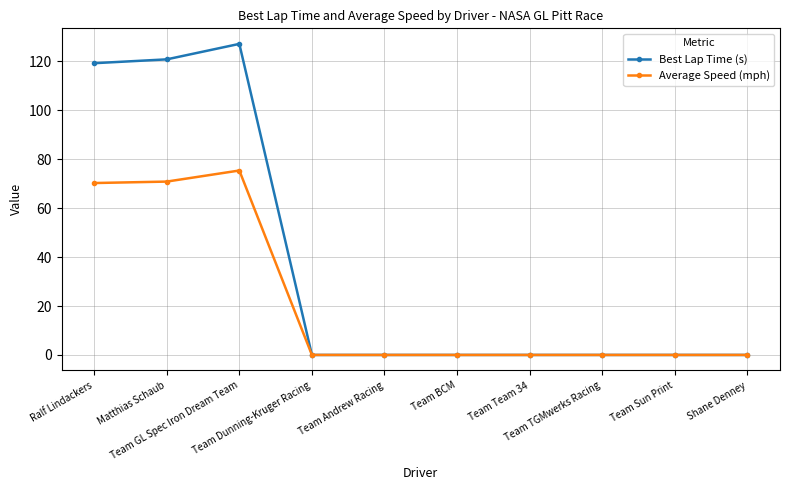

The value of Best Lap Time (s) at Team Sun Print is 0.0. True or false?

True